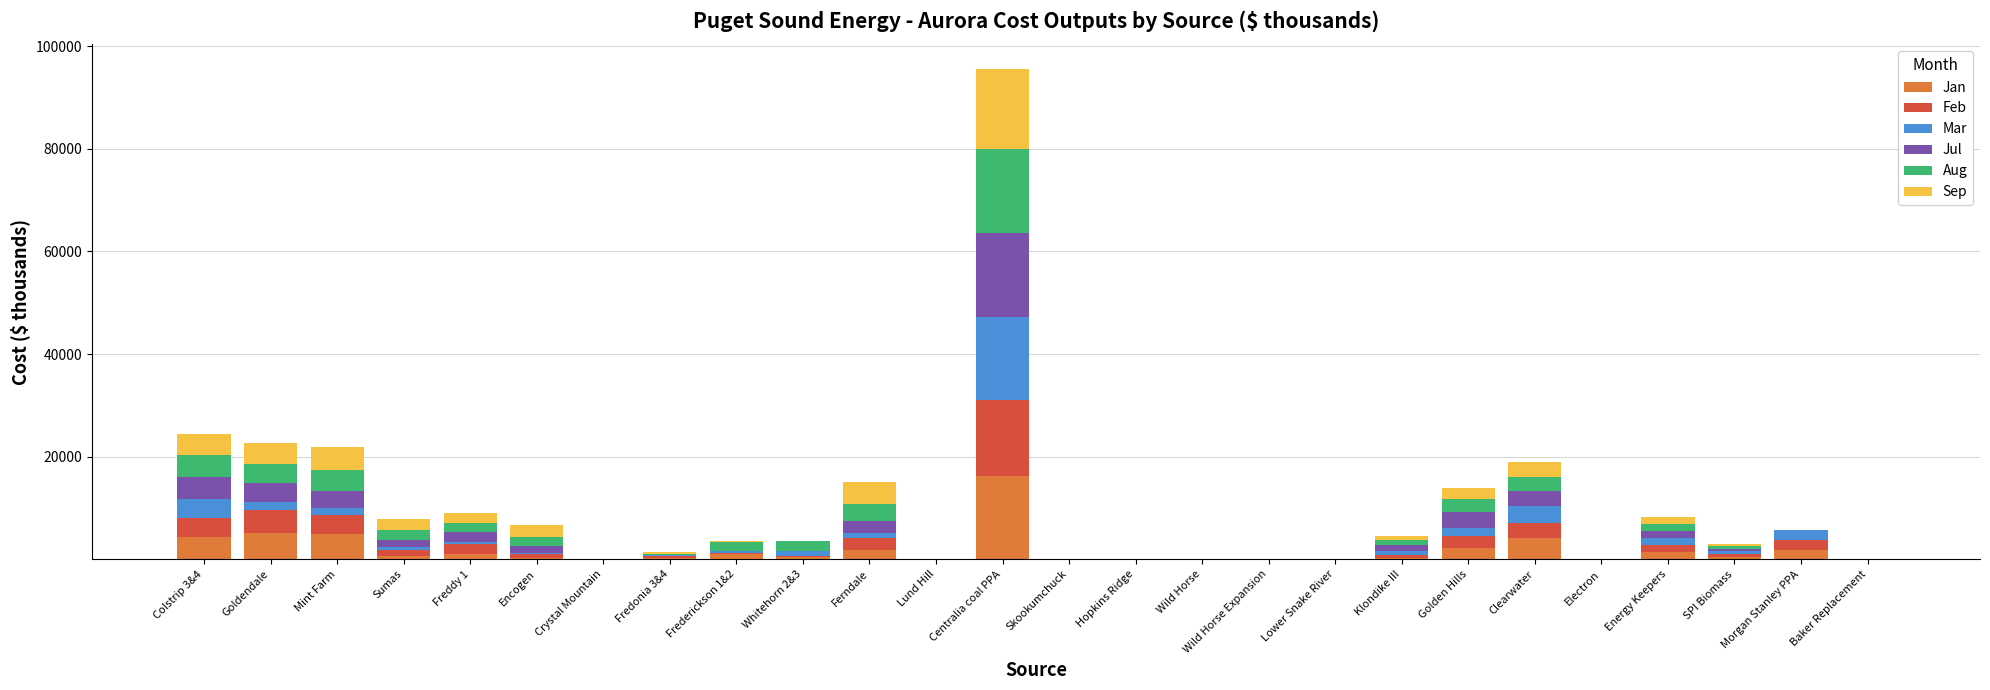

What is the maximum value for Jan?

16287.5